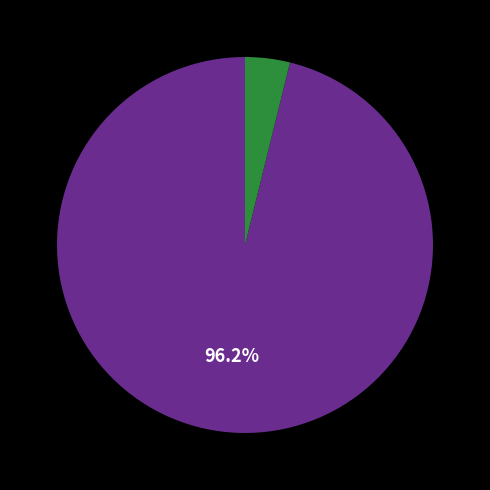

Does any single category account for the majority?

Yes